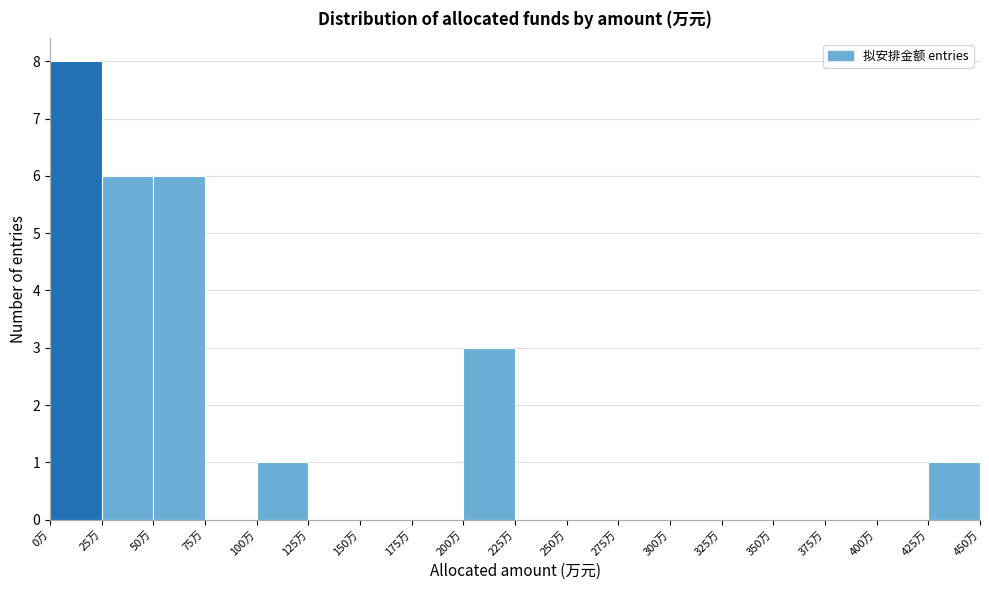

Reading left to right, transcribe this chart: for each bar, give the range it covers on the x-axis and its height. The values are not printed on the chart, so give them approximately, as read against the axis.

0 to 25: 8
25 to 50: 6
50 to 75: 6
75 to 100: 0
100 to 125: 1
125 to 150: 0
150 to 175: 0
175 to 200: 0
200 to 225: 3
225 to 250: 0
250 to 275: 0
275 to 300: 0
300 to 325: 0
325 to 350: 0
350 to 375: 0
375 to 400: 0
400 to 425: 0
425 to 450: 1